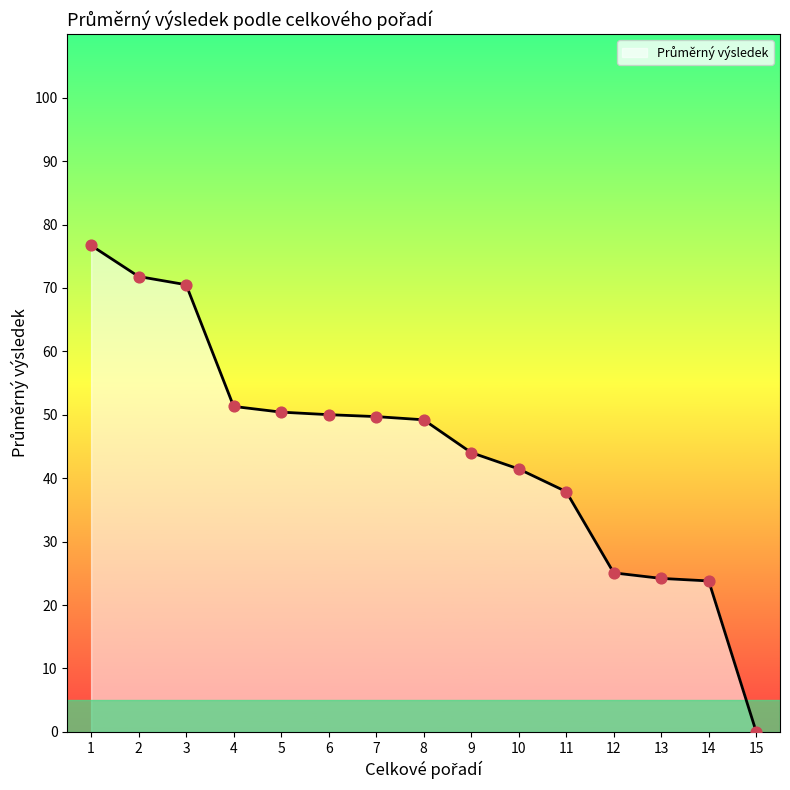

What is the change in value from 5 to 10?

-9.0